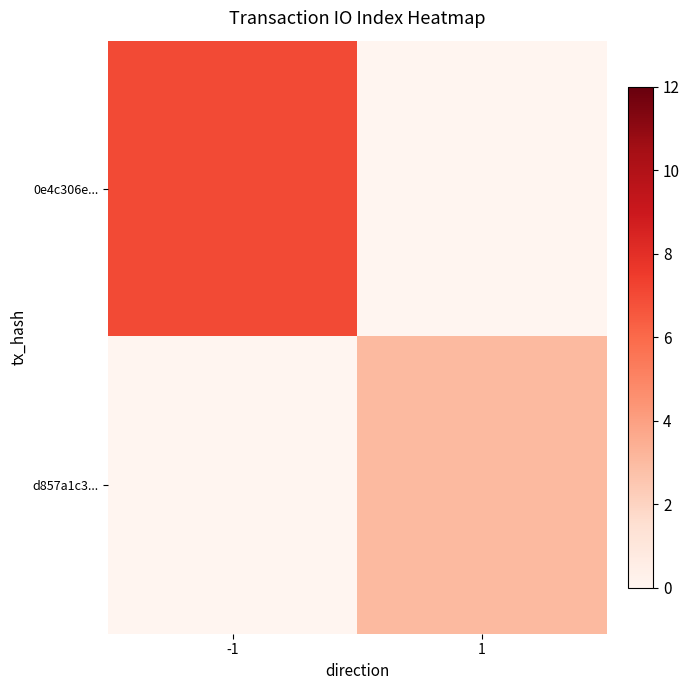

Reading right to left, list all the values displayed in this chart.

0e4c306e...: 1=0	-1=7
d857a1c3...: 1=3	-1=0